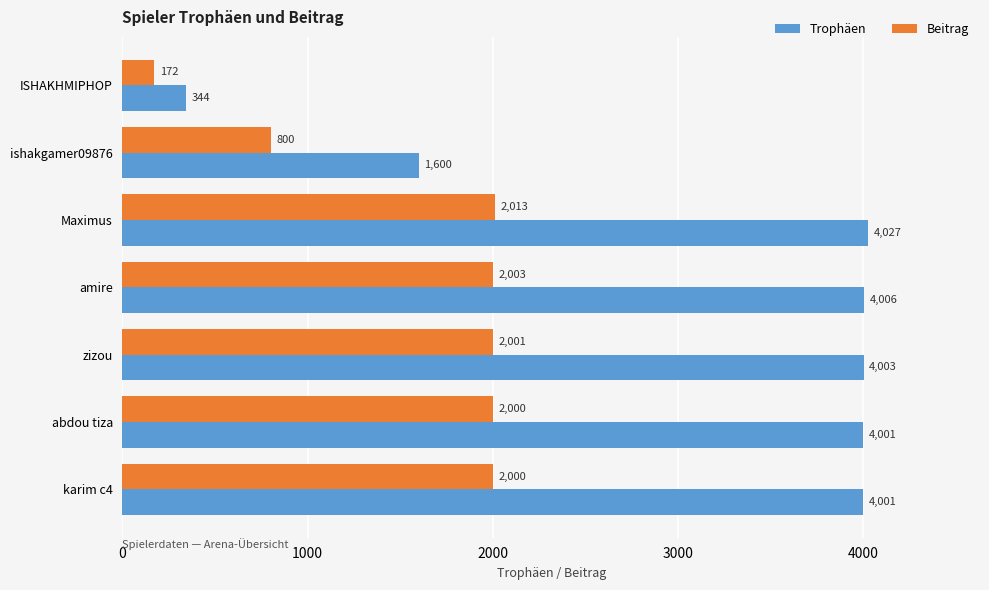

What is the sum of the Beitrag values at ishakgamer09876 and zizou?

2801